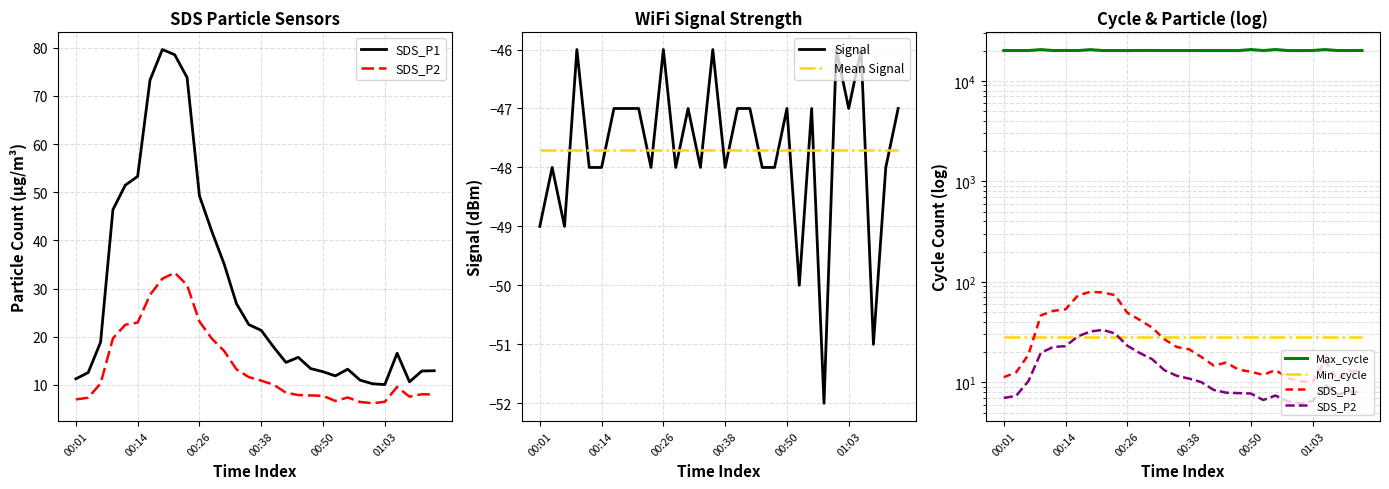

True or false: Mean Signal has more than 2 points higher than both neighbors.

False